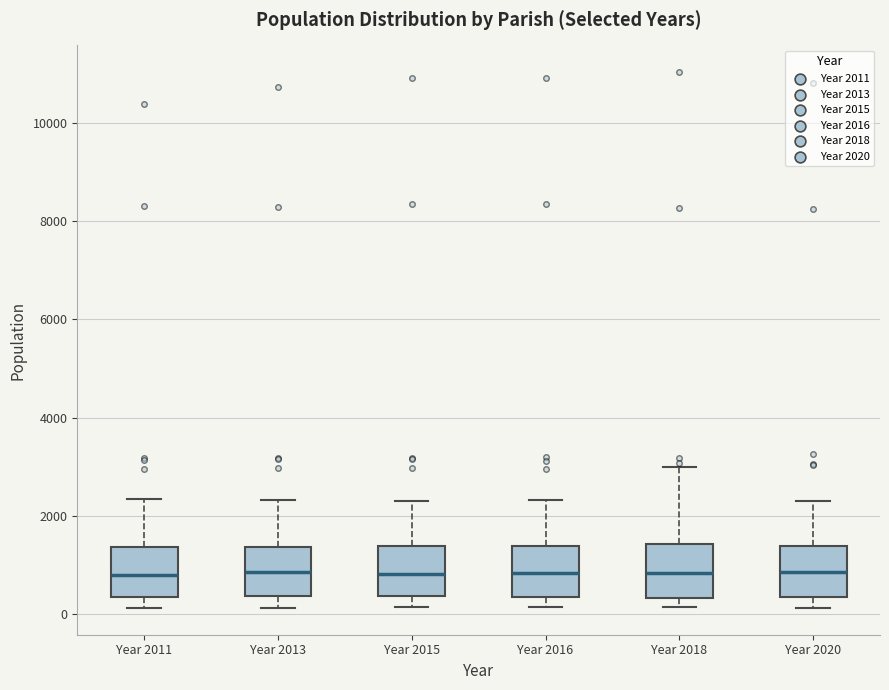

Reading left to right, transcribe this box plot: for each box, give where its median line is, the range the box spans, and where its two whiskers end, as read against the y-axis. The values are not printed on the chart, so give them approximately, as read against the axis.

Year 2011: median 800, box 400 to 1400, whiskers 200 to 2400
Year 2013: median 800, box 400 to 1400, whiskers 200 to 2400
Year 2015: median 800, box 400 to 1400, whiskers 200 to 2400
Year 2016: median 800, box 400 to 1400, whiskers 200 to 2400
Year 2018: median 800, box 400 to 1400, whiskers 200 to 3000
Year 2020: median 800, box 400 to 1400, whiskers 200 to 2200